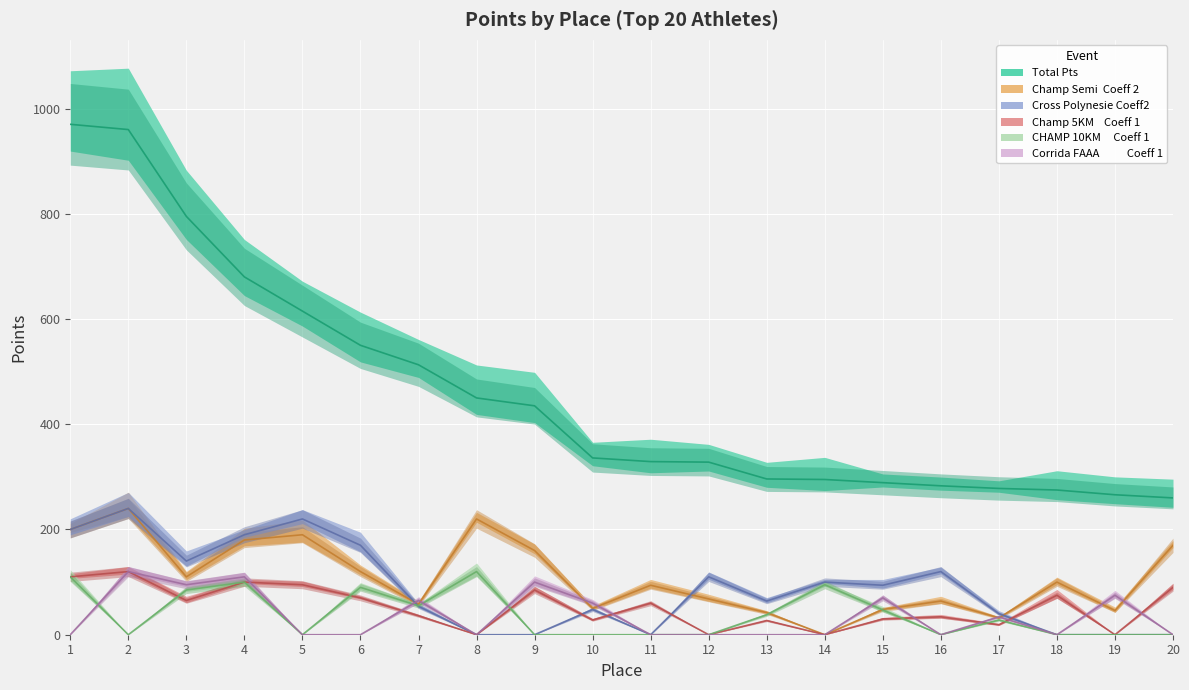

What is the minimum value for Total Pts?

260